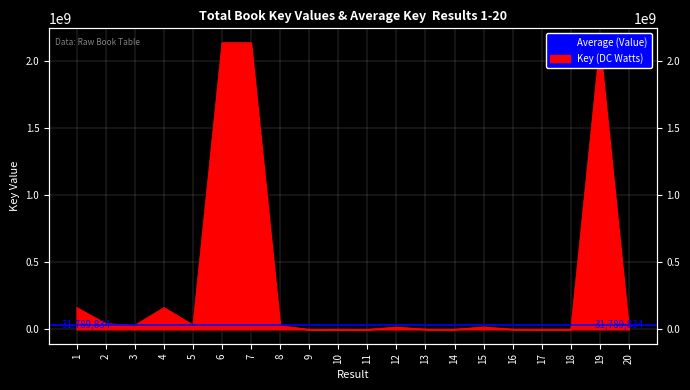

Reading left to right, transcribe all the data shown in this chart.

1=162990776	2=42850169	3=31305971	4=163009016	5=32721833	6=2137709389	7=2137667651	8=27849719	9=3604	10=1109920	11=7068	12=17588817	13=1915160	14=1524728	15=18321629	16=1807665	17=1440824	18=1578021	19=2124651250	20=1085701